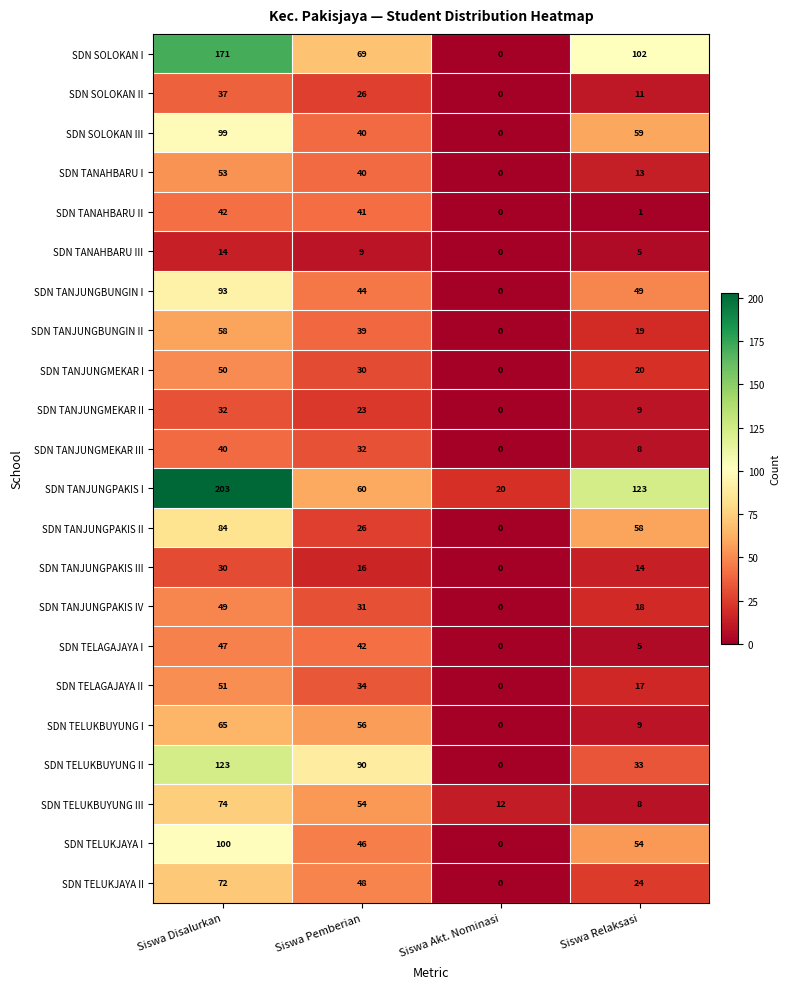

Which series has the largest total across all categories?

SDN TANJUNGPAKIS I